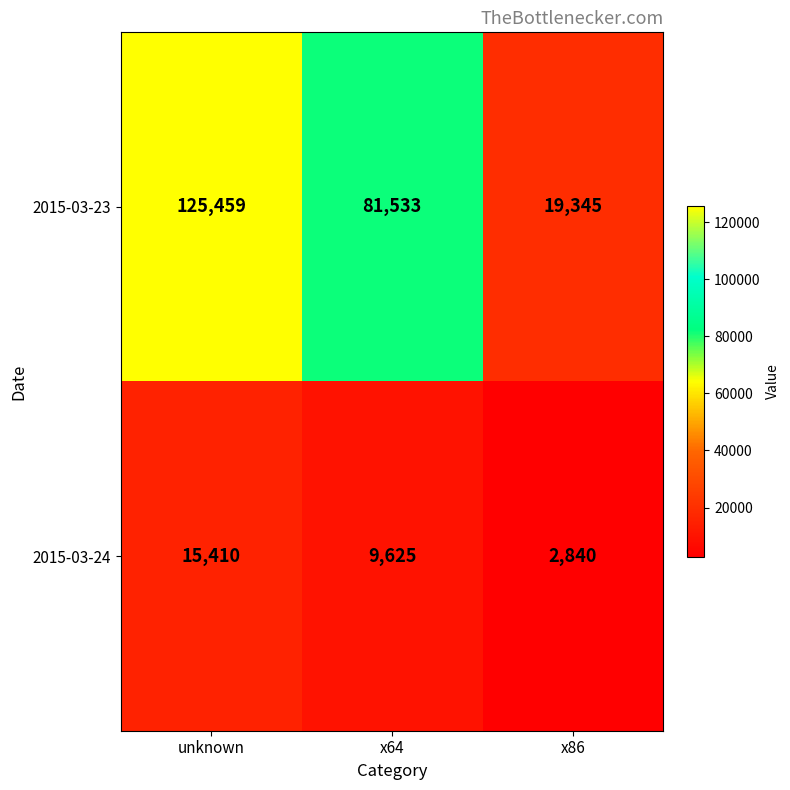

Which label corresponds to the largest value in the chart?

unknown